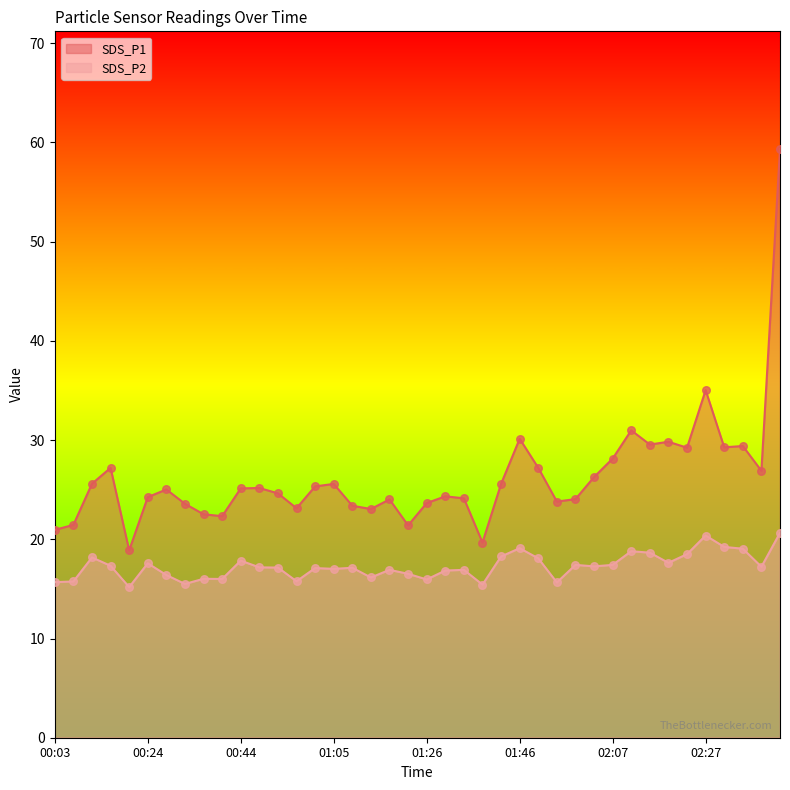

Which series contains the lowest Y value?

SDS_P2